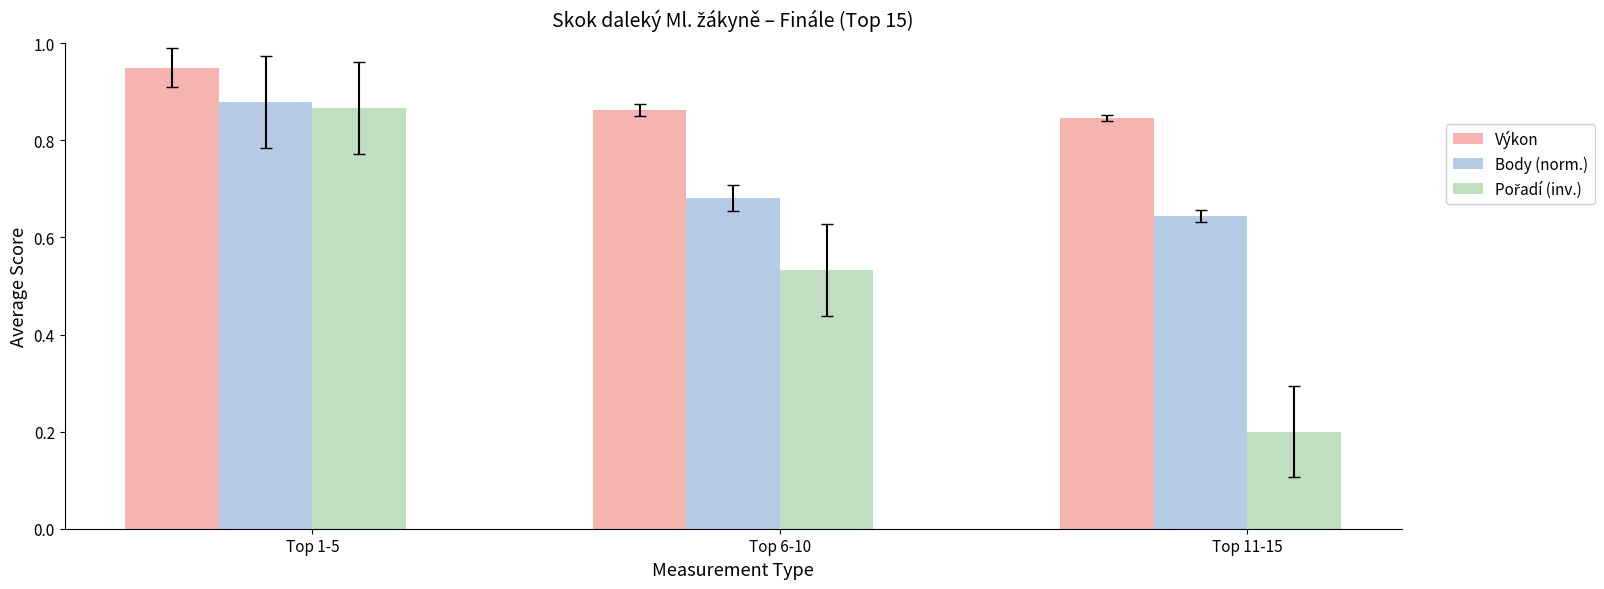

The value of Výkon at Top 1-5 is 0.6. True or false?

False